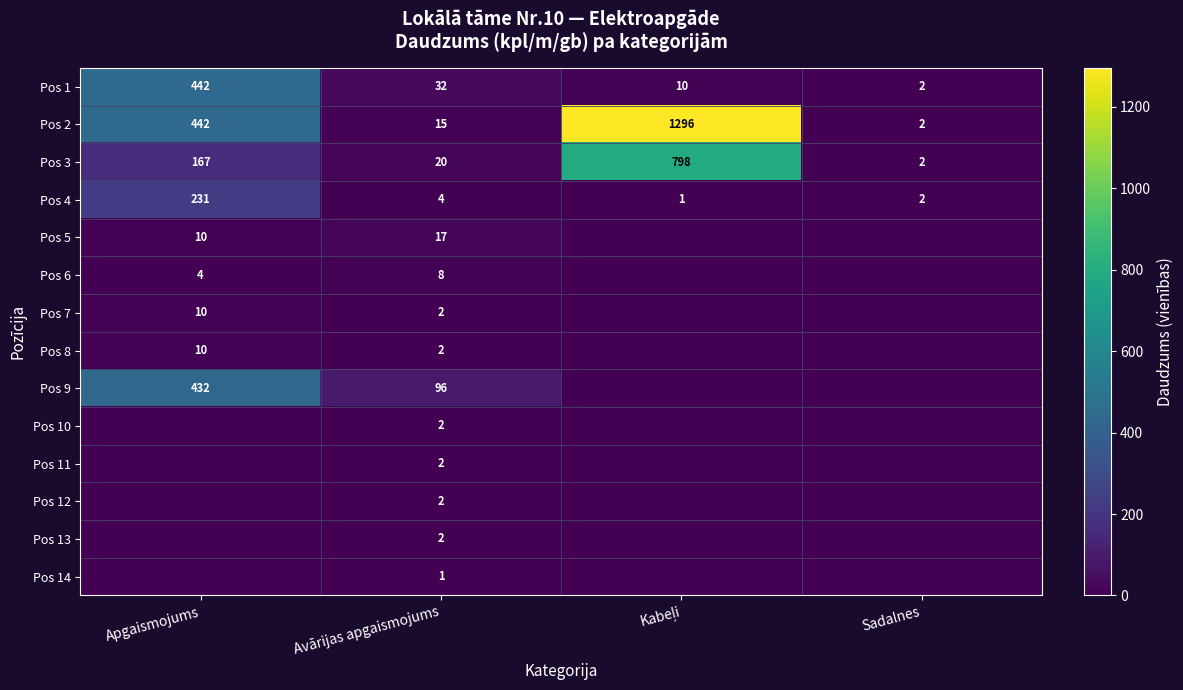

How many data points in Pos 3 are less than 167?

2